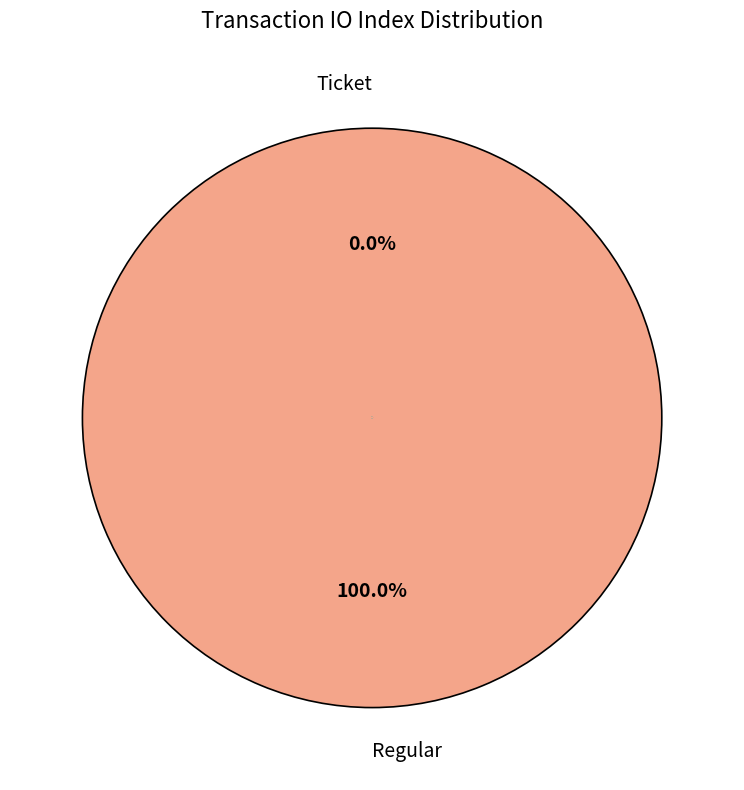

How many segments does this pie chart have?

2